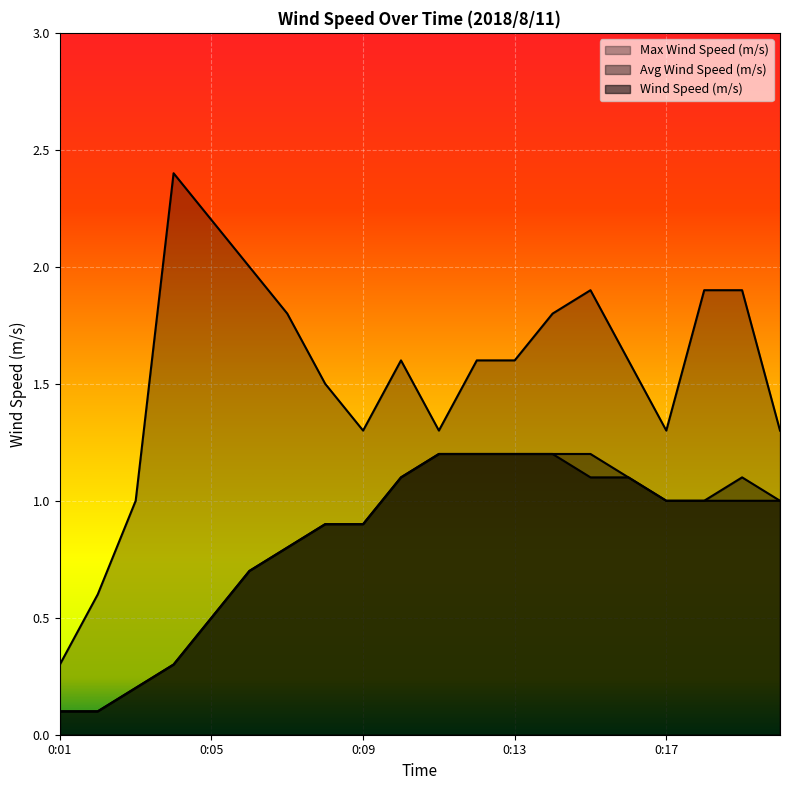

Reading left to right, transcribe all the data shown in this chart.

Wind Speed (m/s): 0.1	0.1	0.2	0.3	0.5	0.7	0.8	0.9	0.9	1.1	1.2	1.2	1.2	1.2	1.1	1.1	1.0	1.0	1.0	1.0
Avg Wind Speed (m/s): 0.1	0.1	0.2	0.3	0.5	0.7	0.8	0.9	0.9	1.1	1.2	1.2	1.2	1.2	1.2	1.1	1.0	1.0	1.1	1.0
Max Wind Speed (m/s): 0.3	0.6	1.0	2.4	2.2	2.0	1.8	1.5	1.3	1.6	1.3	1.6	1.6	1.8	1.9	1.6	1.3	1.9	1.9	1.3